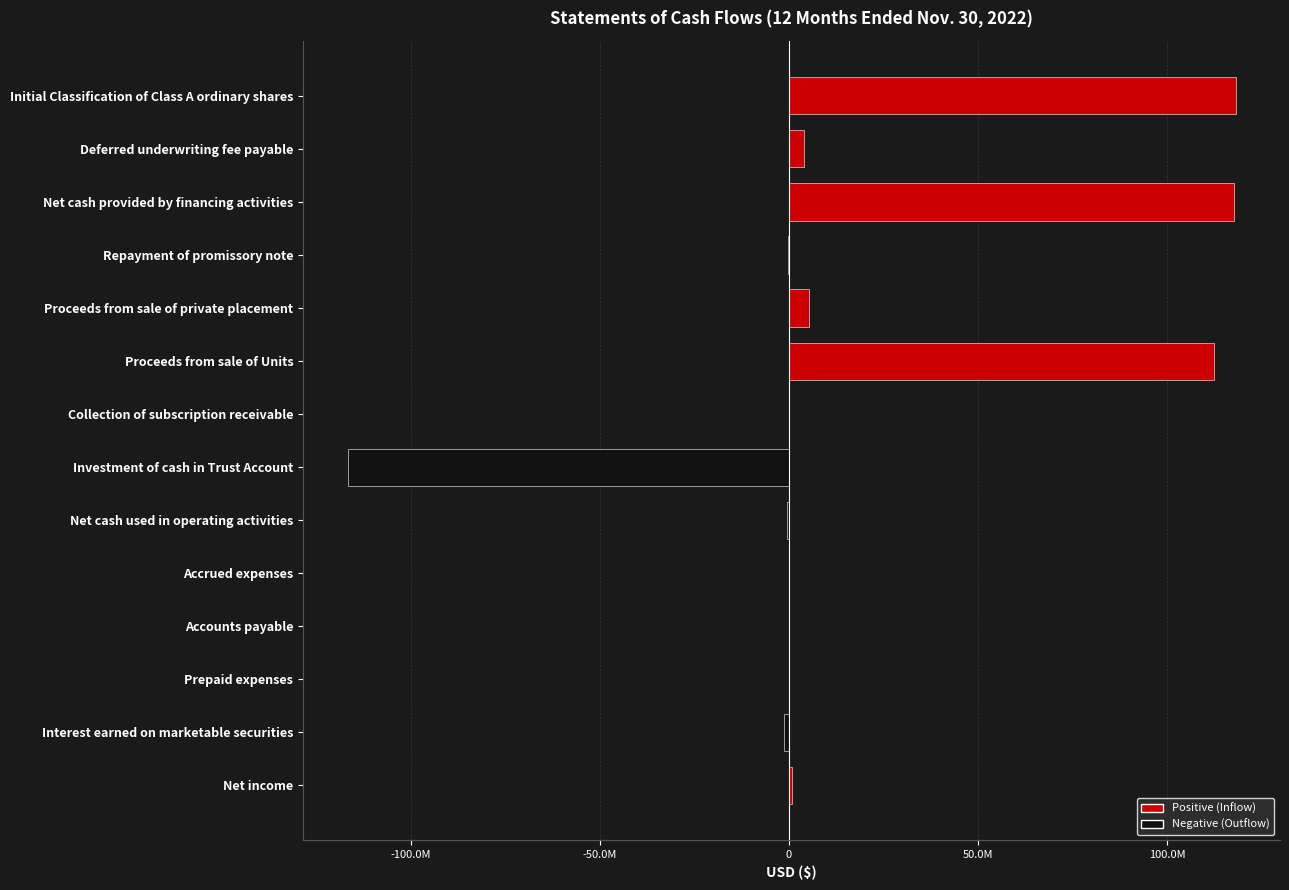

Are the bars horizontal?

Yes